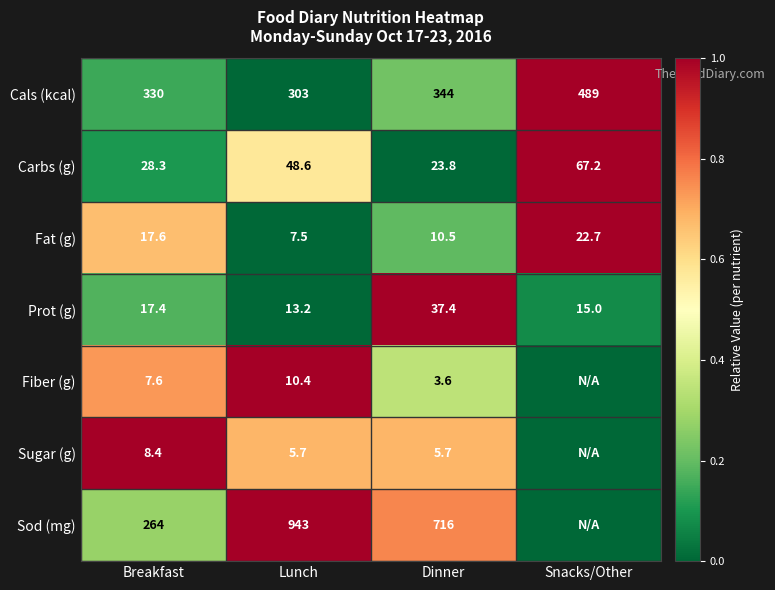

The value of Prot (g) at Dinner is 61.9. True or false?

False